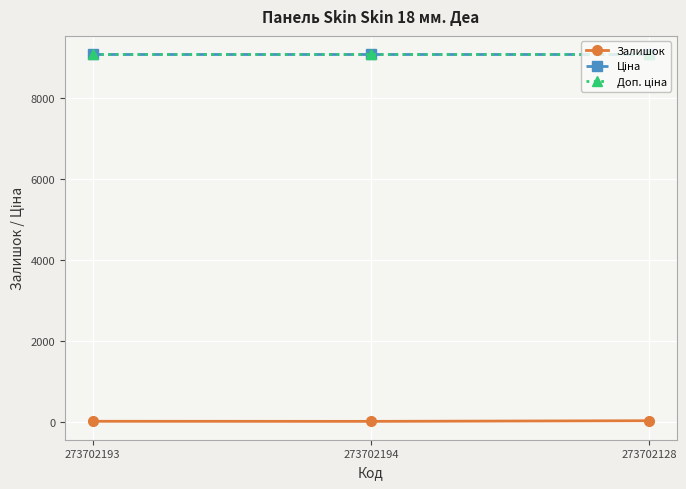

Does the chart have visible grid lines?

Yes